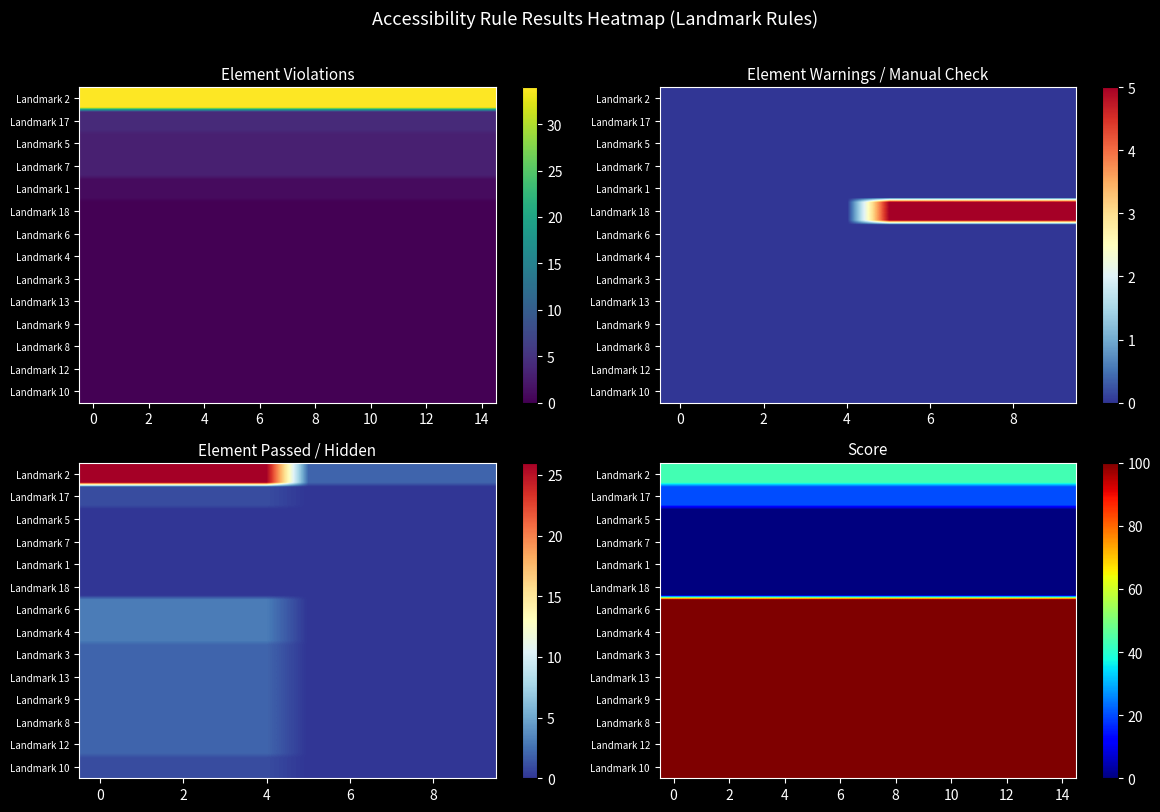

Where is Landmark 9 nearest to the value 50?

Element Passed